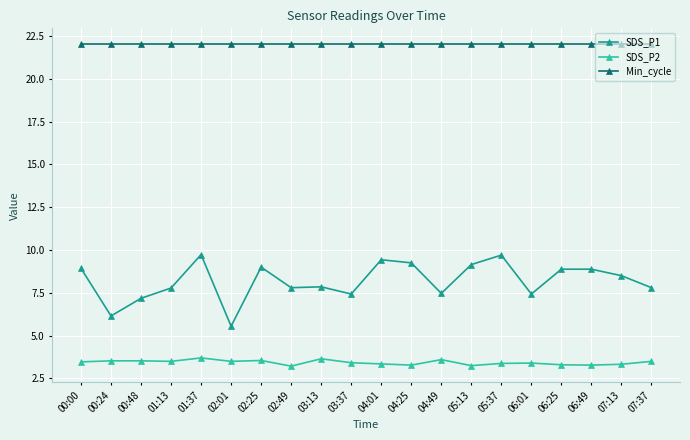

Rank the series by their maximum value, from lowest to highest.

SDS_P2, SDS_P1, Min_cycle